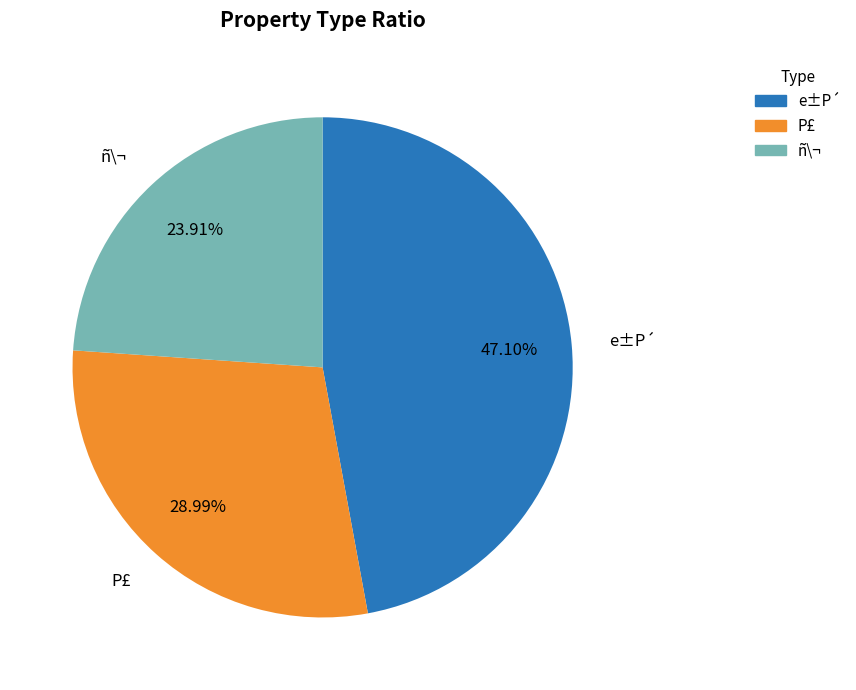

Which category has the biggest portion of the pie?

e±P´